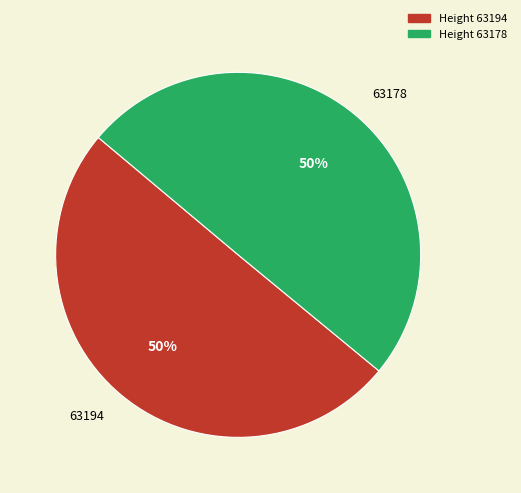

Which category has the biggest portion of the pie?

63194